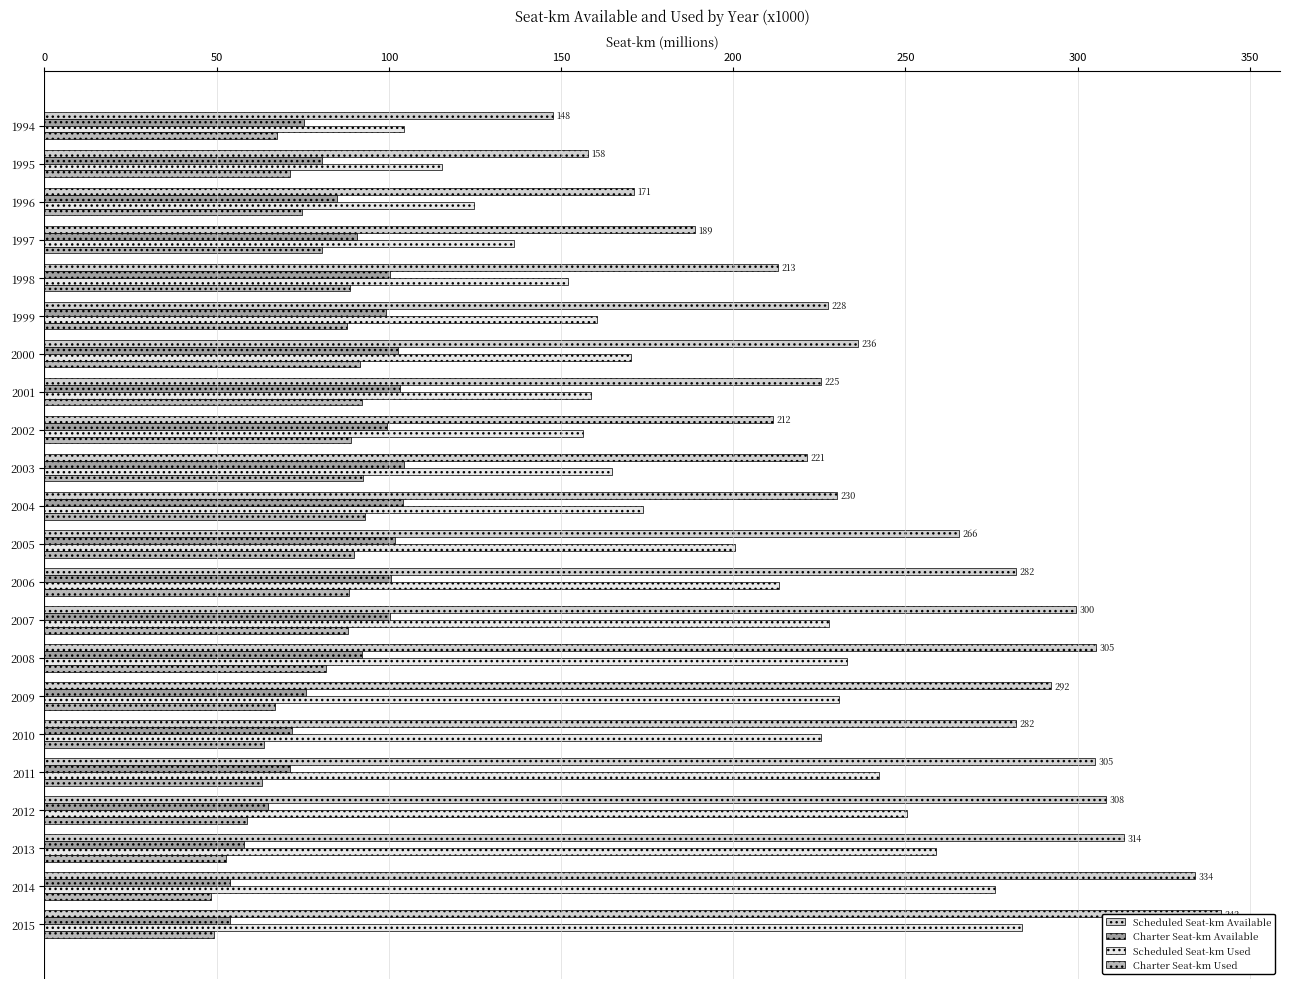

What is the spread (max minus min) of values at 2015?

292.6